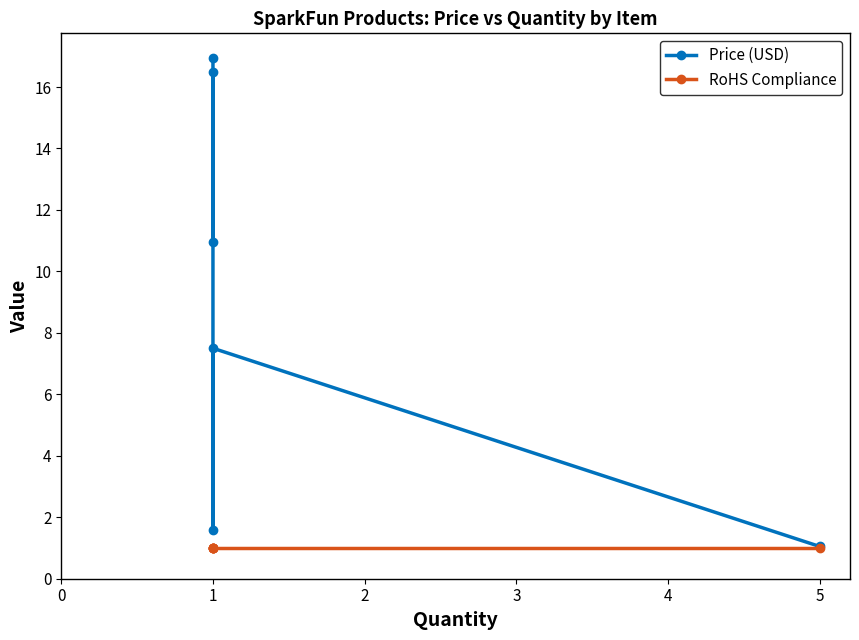

Reading left to right, list all the values displayed in this chart.

Price (USD): 16.9	10.9	16.5	1.6	7.5	1.1
RoHS Compliance: 1.0	1.0	1.0	1.0	1.0	1.0